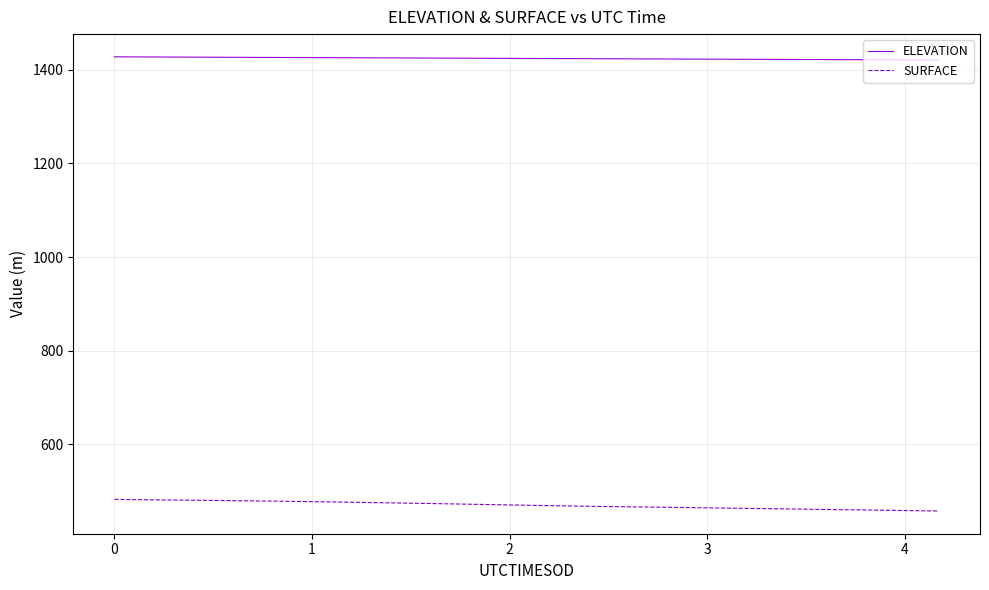

True or false: SURFACE and ELEVATION cross at least once.

False